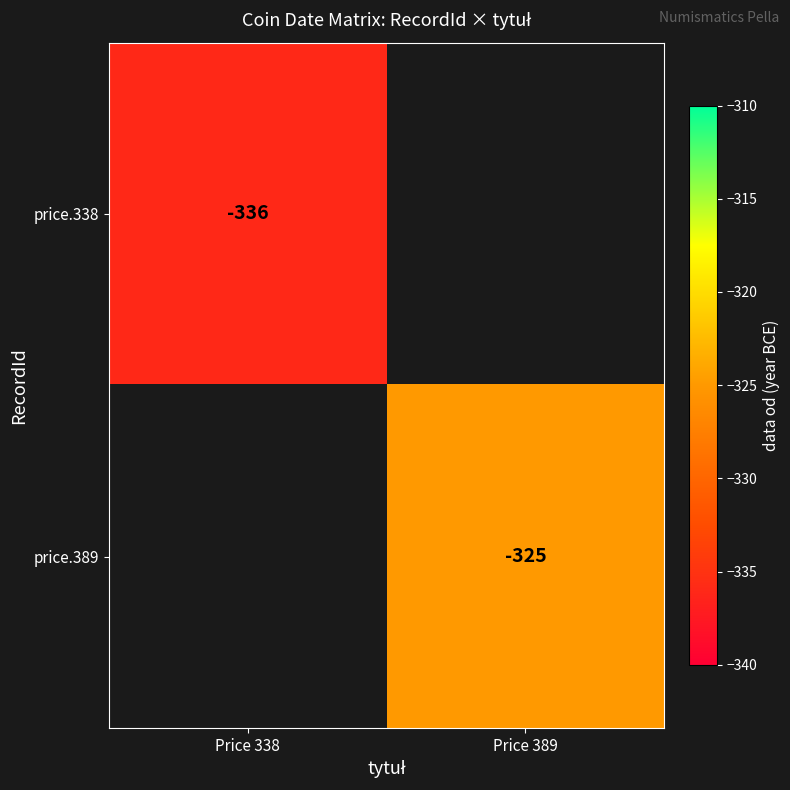

Is it true that price.389 equals -325 at Price 389?

True